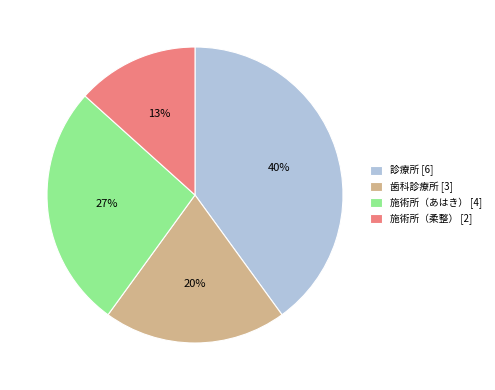

What is the smallest slice in the pie chart?

施術所（柔整）